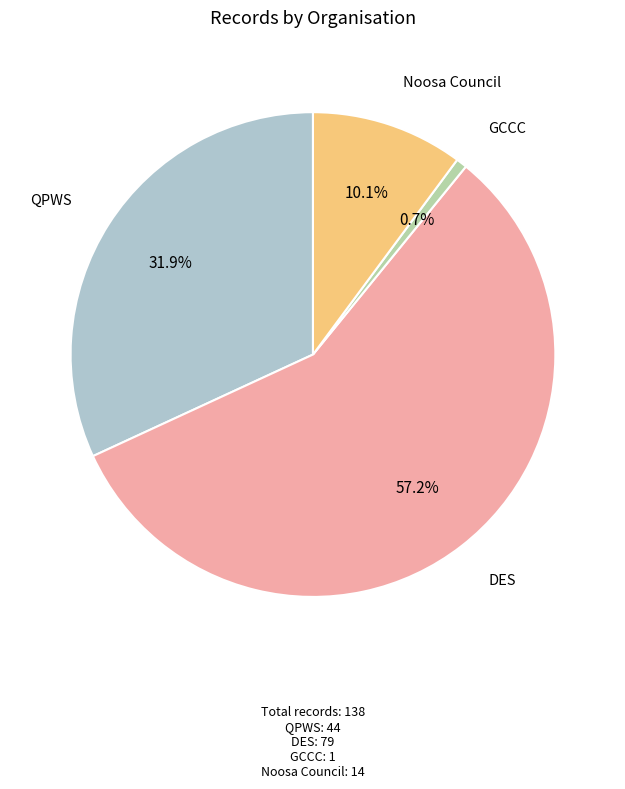

Is there a majority slice in this chart?

Yes